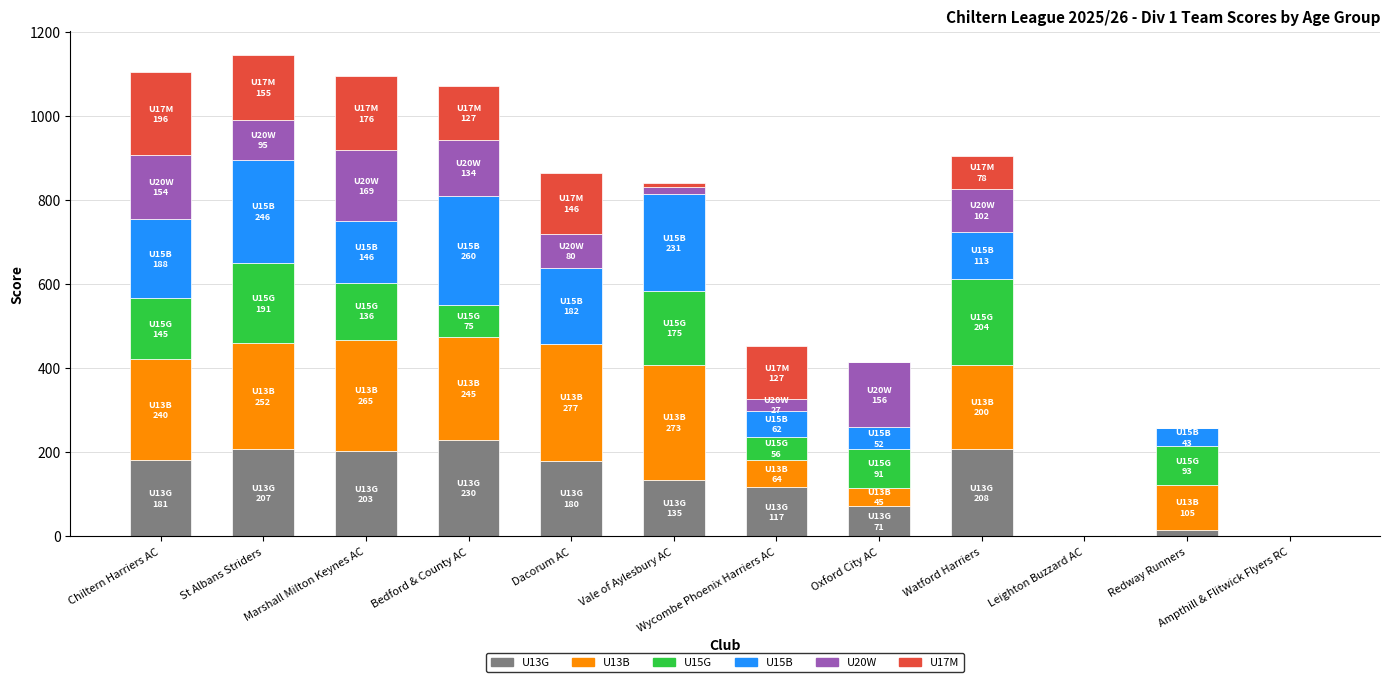

Is it true that U13G equals 75 at Marshall Milton Keynes AC?

False